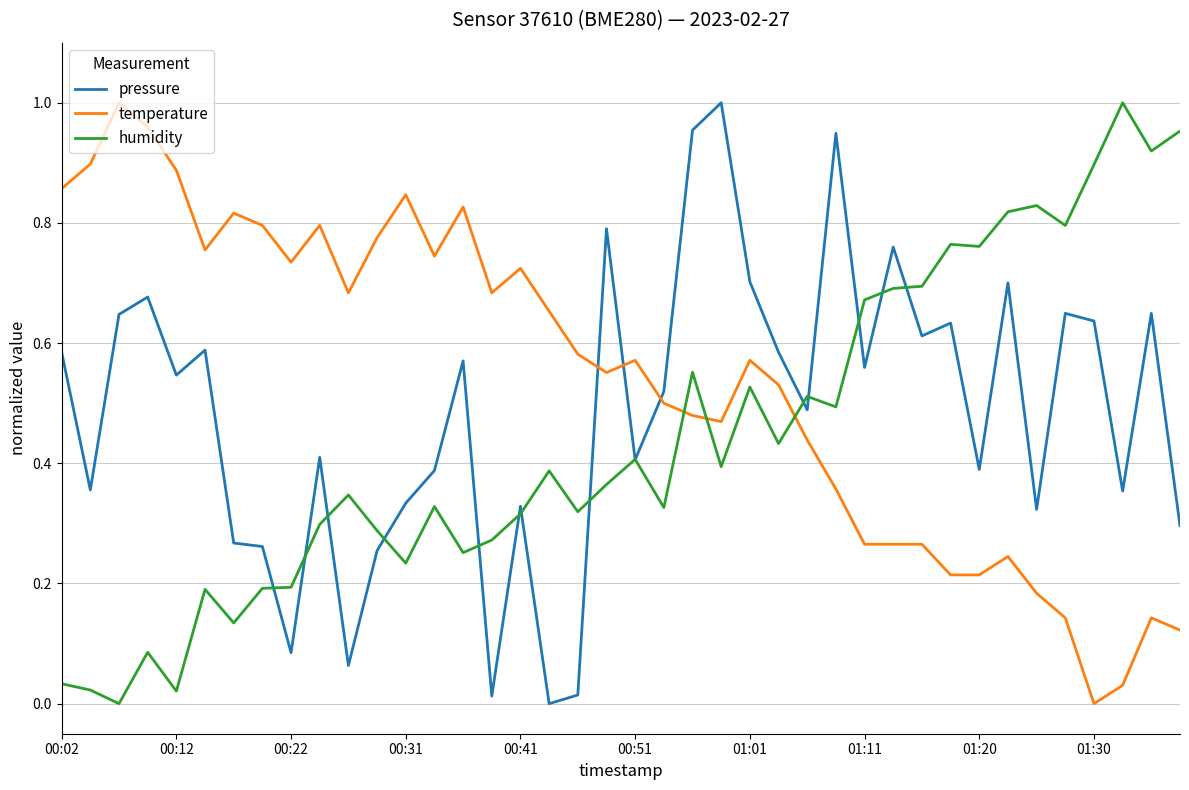

How many intersections are there between temperature and humidity?

3